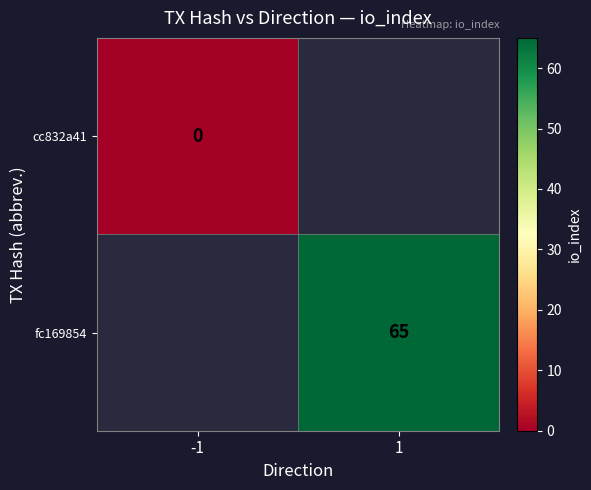

Is it true that fc169854 equals 65 at 1?

True